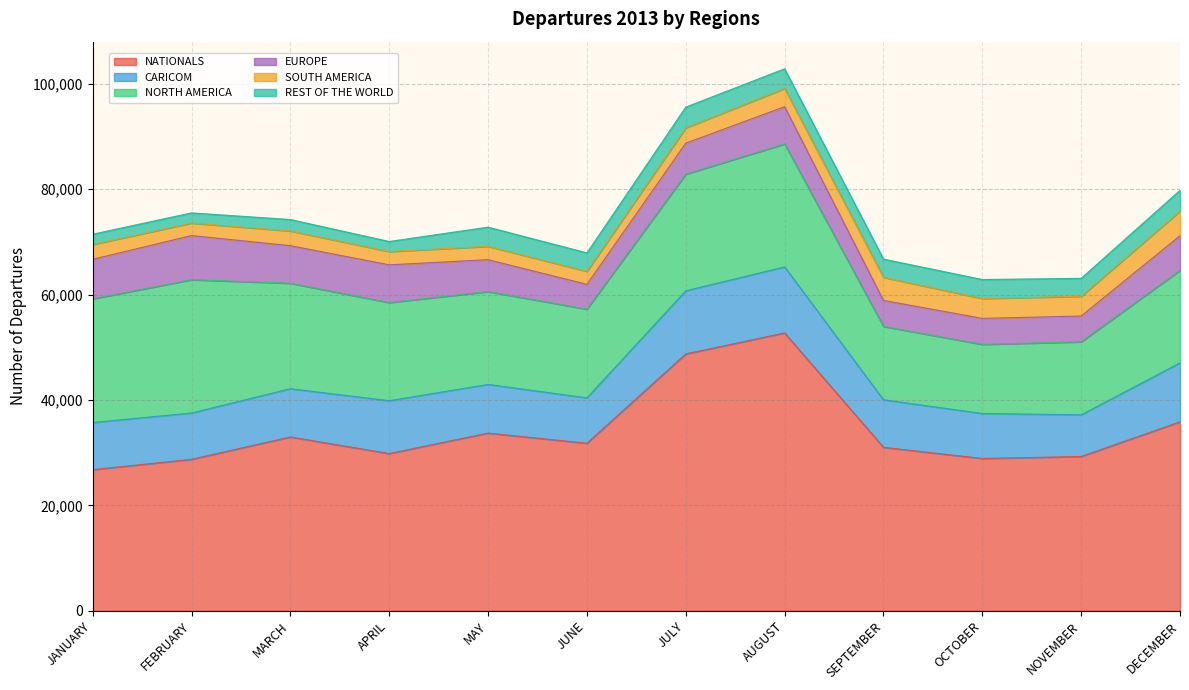

Where is the first local maximum for NATIONALS?

MARCH